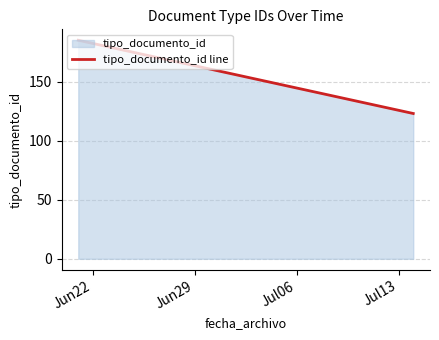

What is the sum of all values?

308